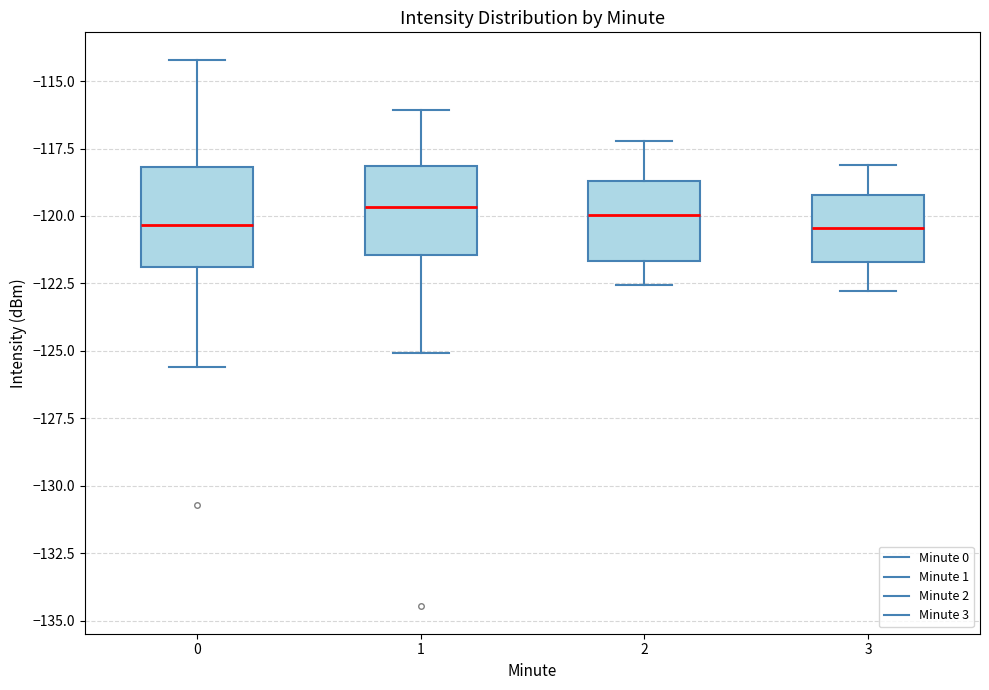

Where is the upper edge of the box at x = 0 on the y-axis? The values are not printed on the chart, so give them approximately, as read against the axis.

-118.0